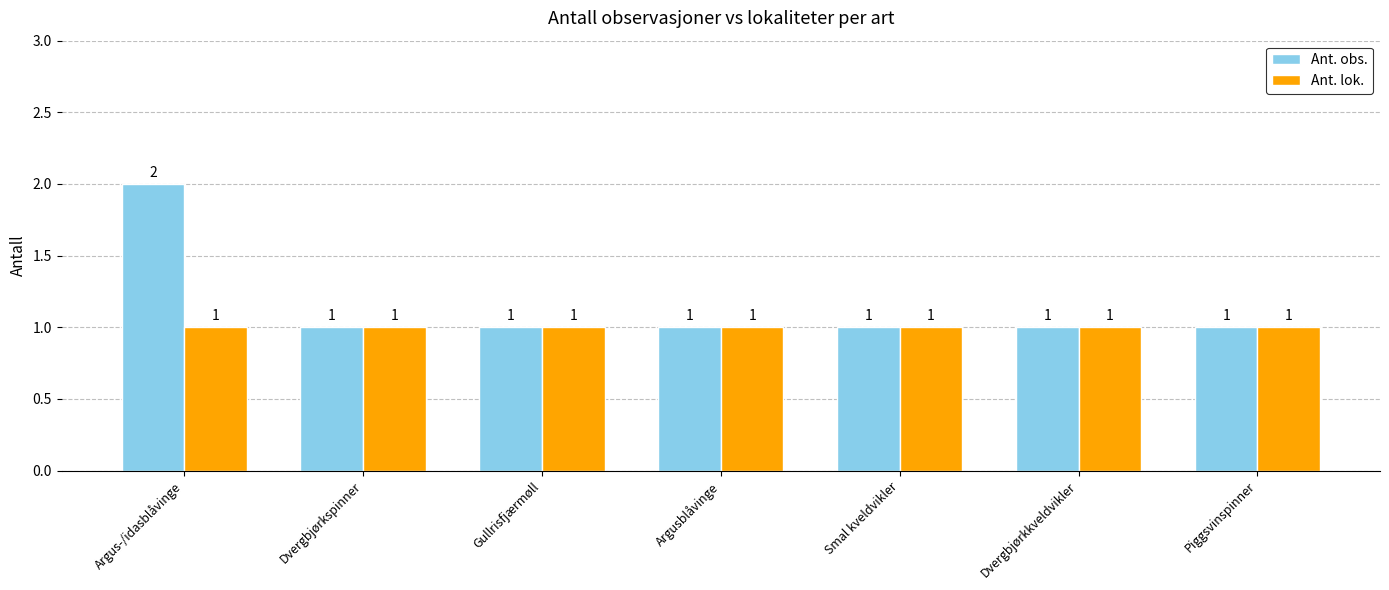

List the series in order of their overall mean, highest first.

Ant. obs., Ant. lok.